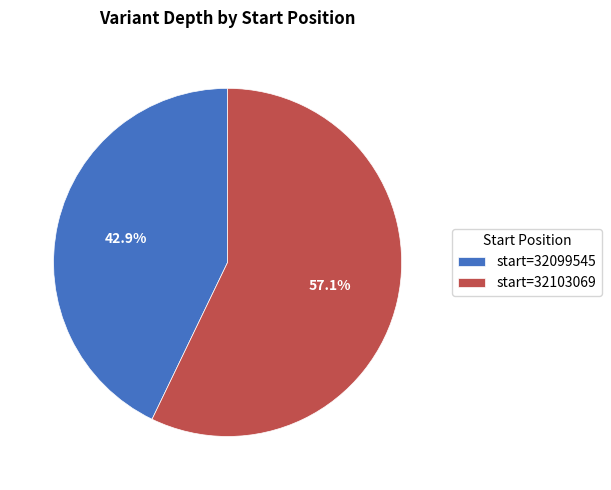

Between start=32103069 and start=32099545, which is larger?

start=32103069